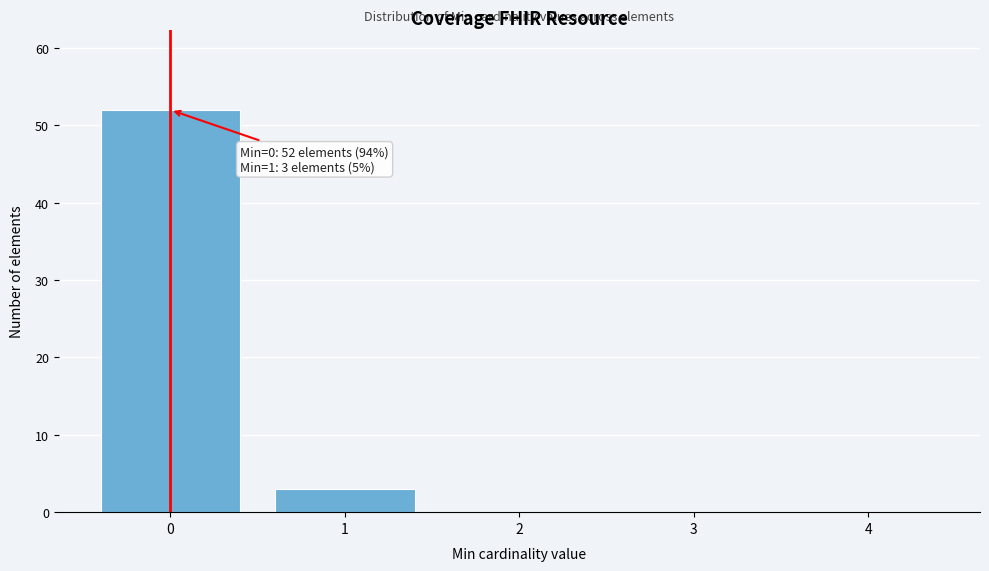

Reading left to right, what are all the values shown in this chart?

0=52	1=3	2=0	3=0	4=0